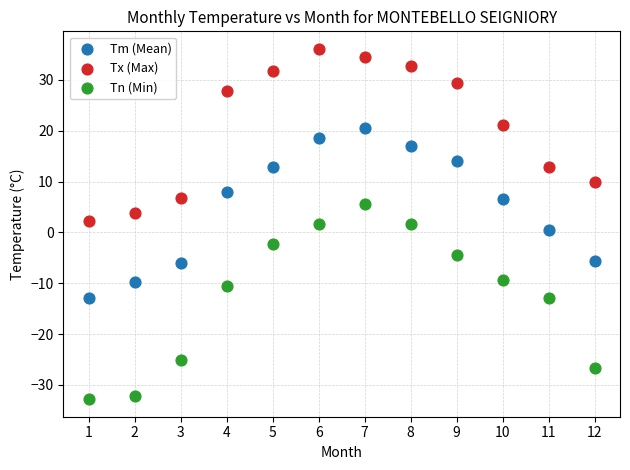

Which series has the widest spread of Y values?

Tn (Min)